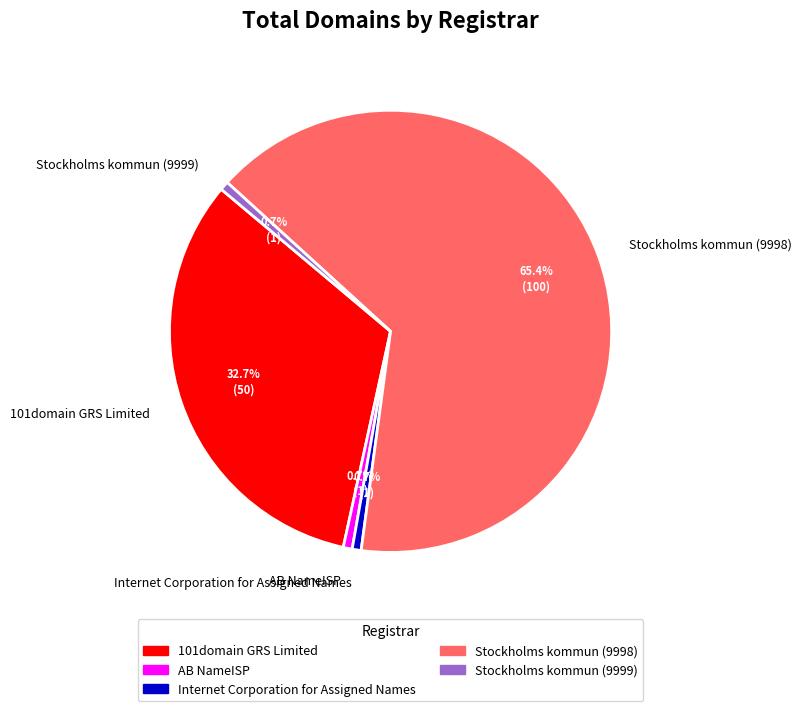

To the nearest percent, what is the difference between the largest and smallest slice percentages?

65%